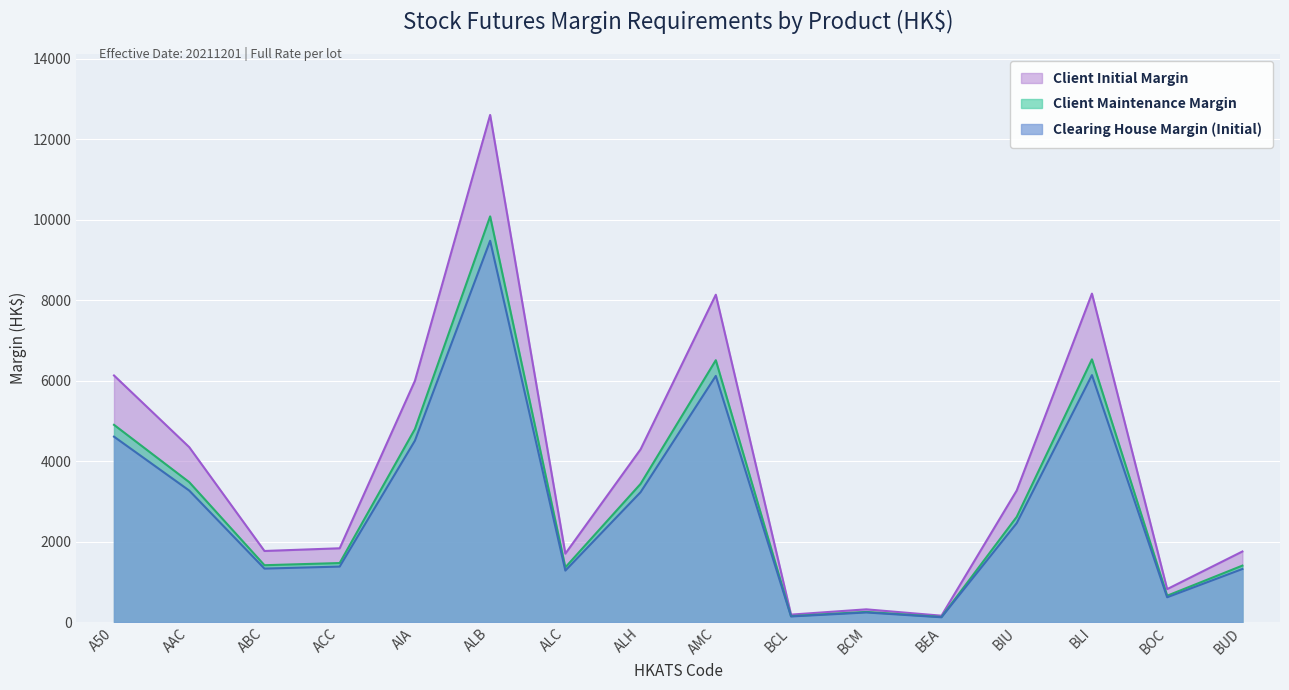

How many values in the Client Maintenance Margin series exceed 2616?

7